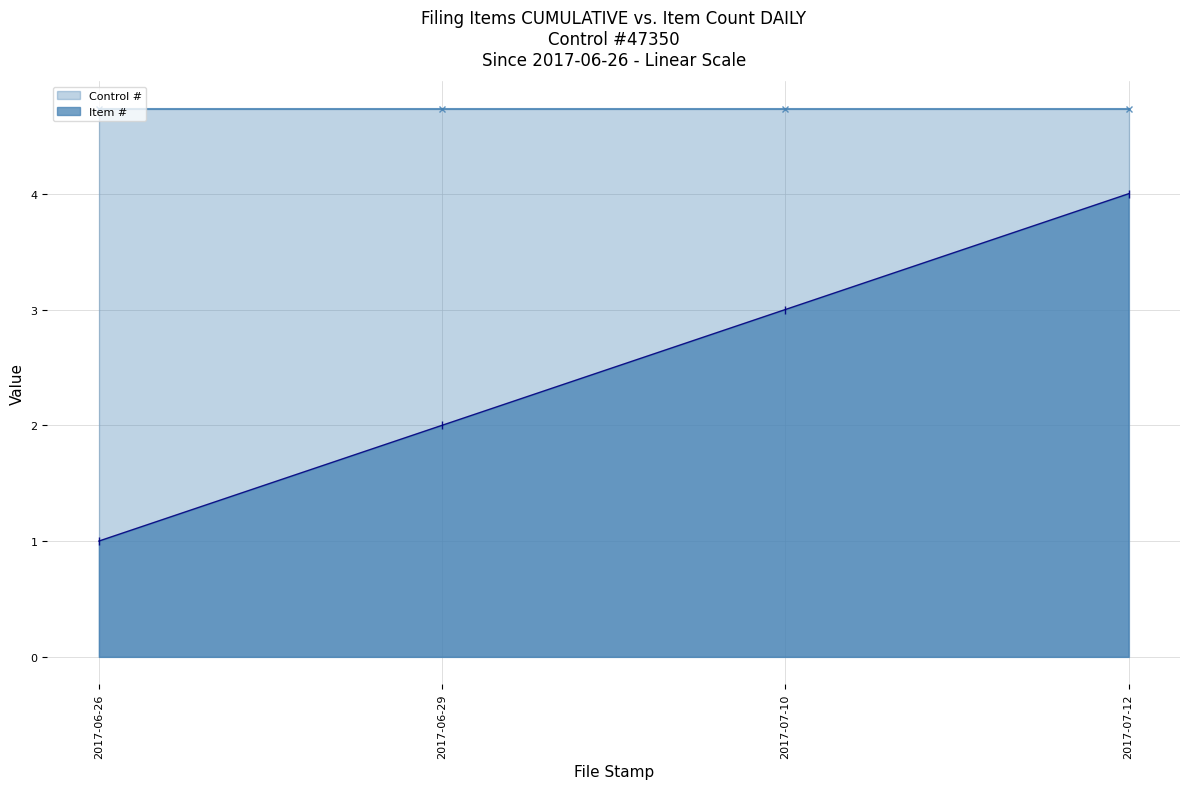

Is it true that the value at 2017-06-29 is 3?

False